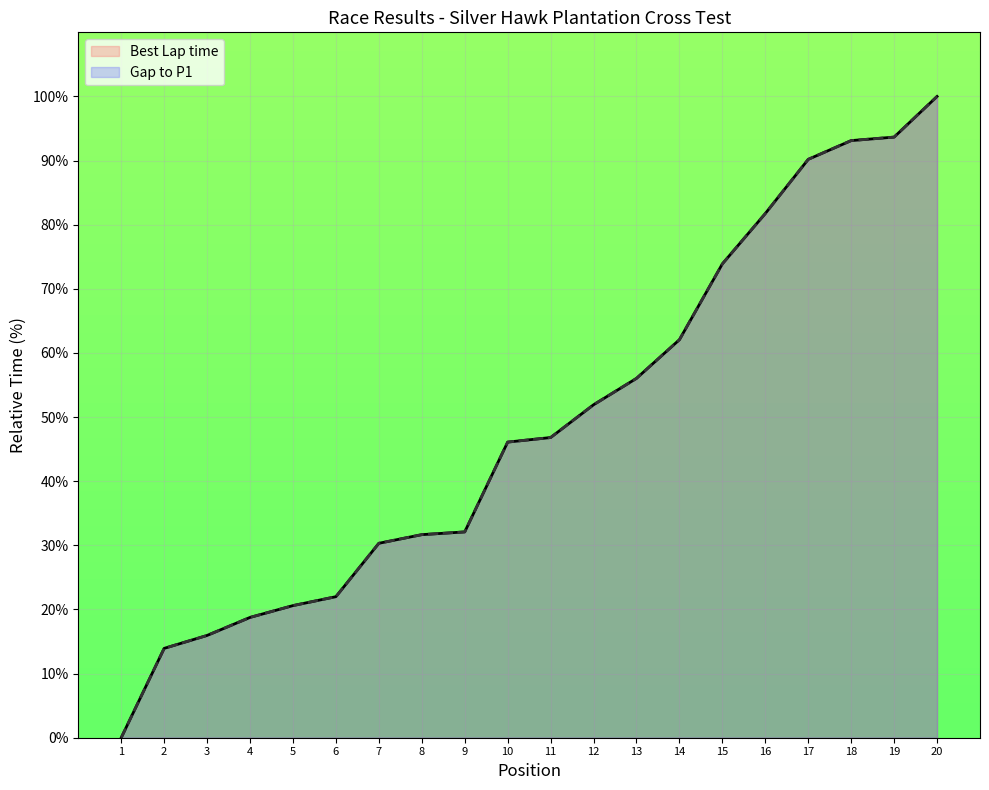

What is the average value of the Total Time series?

49.0